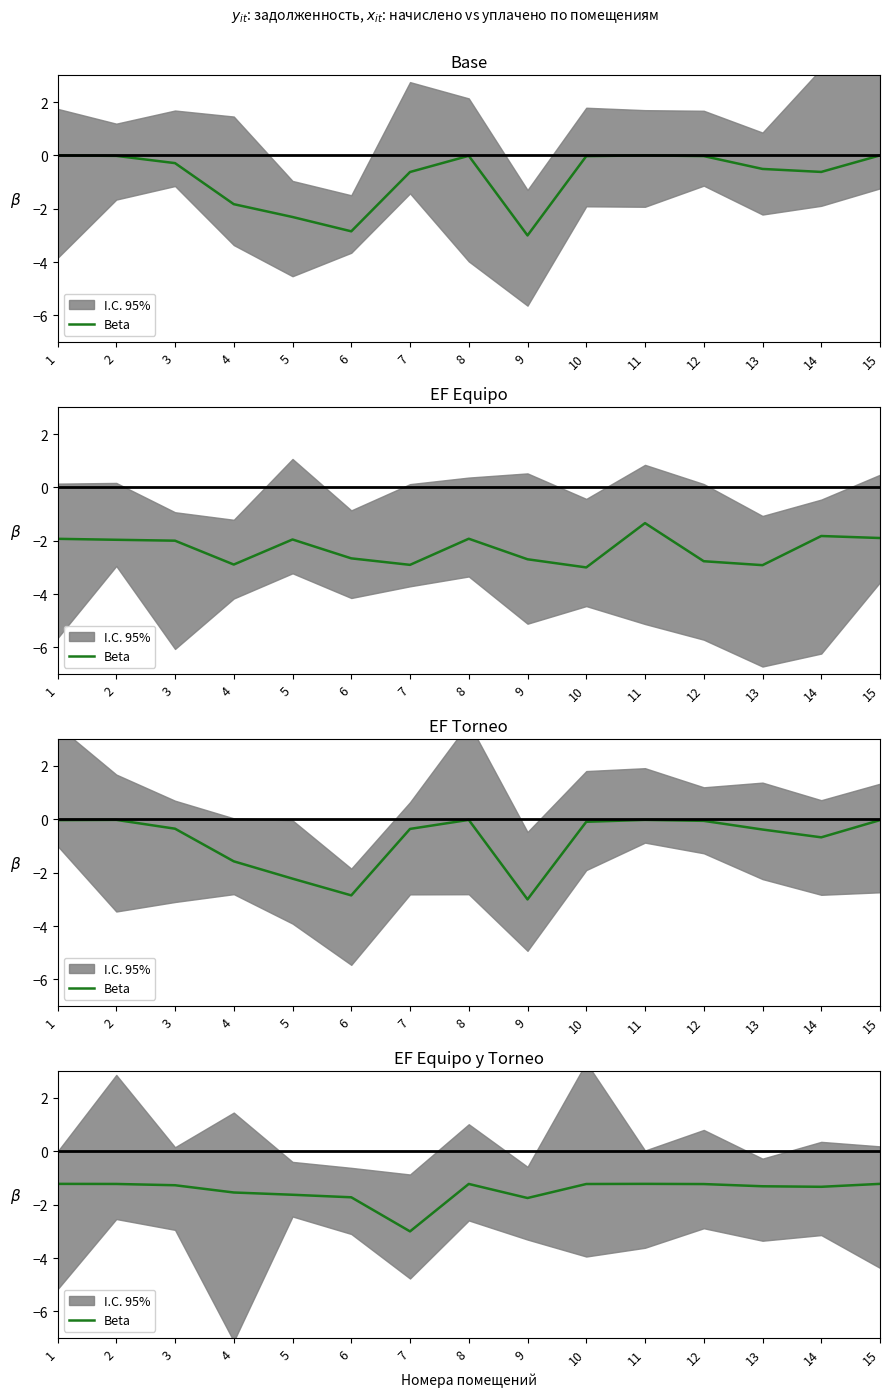

How many points are lower than both their immediate neighbors (excluding endpoints)?

3